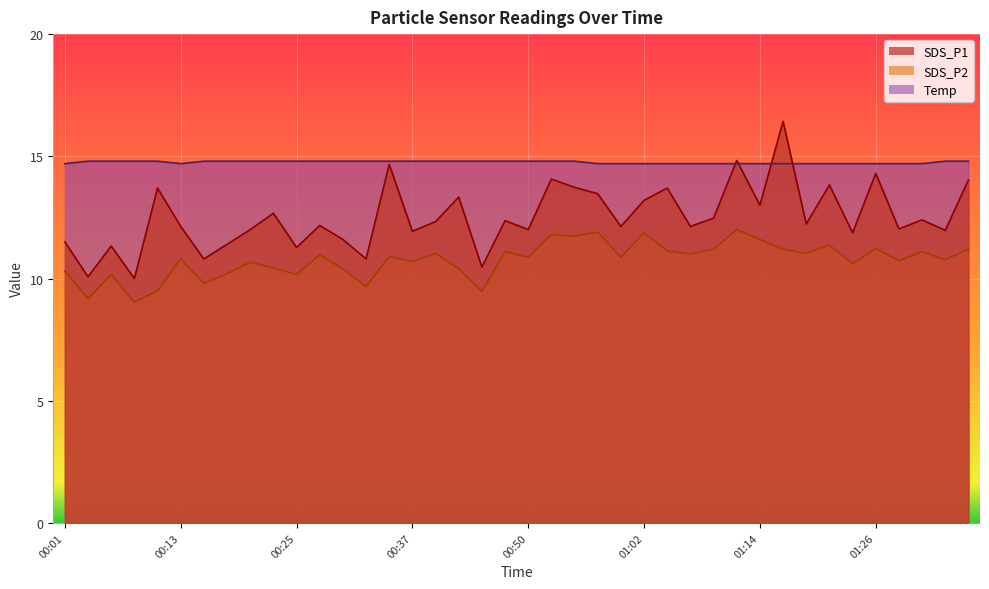

What is the average value of the SDS_P1 series?

12.5